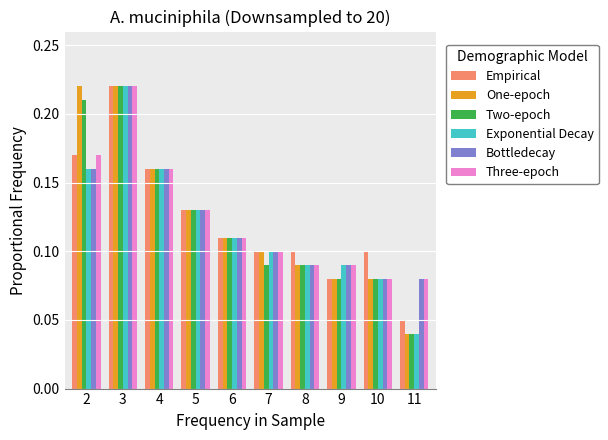

Which category has the lowest value across all series?

11